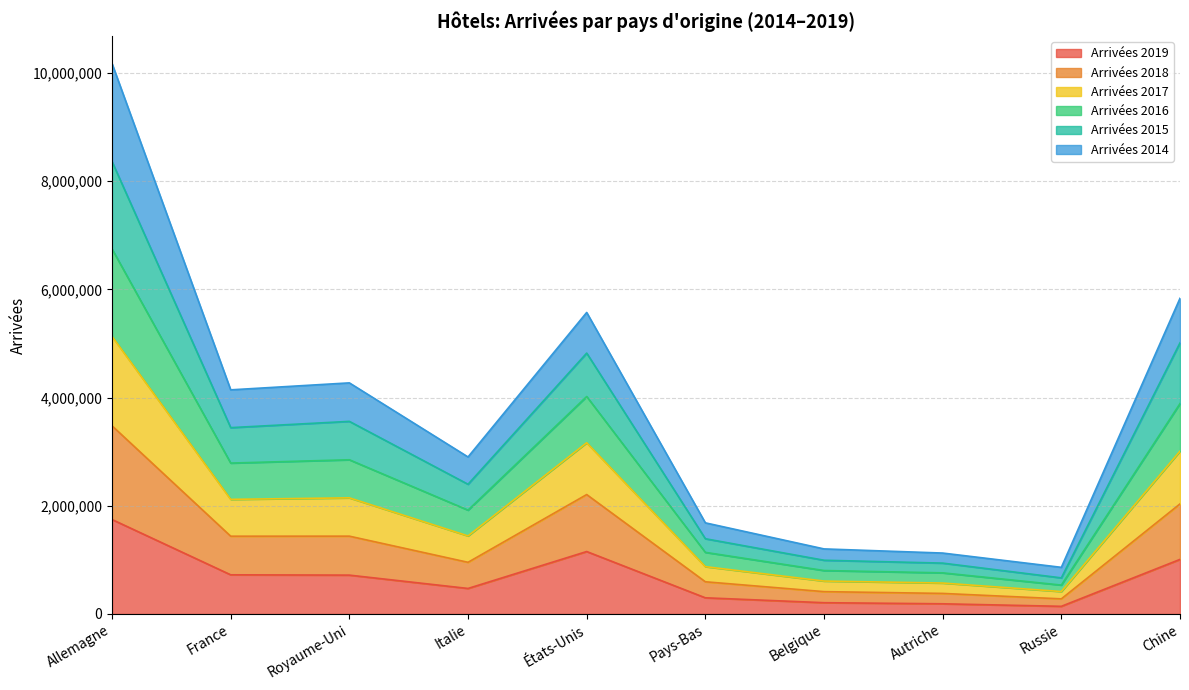

List the labels in order of Arrivées 2018 value, largest first.

Allemagne, États-Unis, Chine, Royaume-Uni, France, Italie, Pays-Bas, Belgique, Autriche, Russie